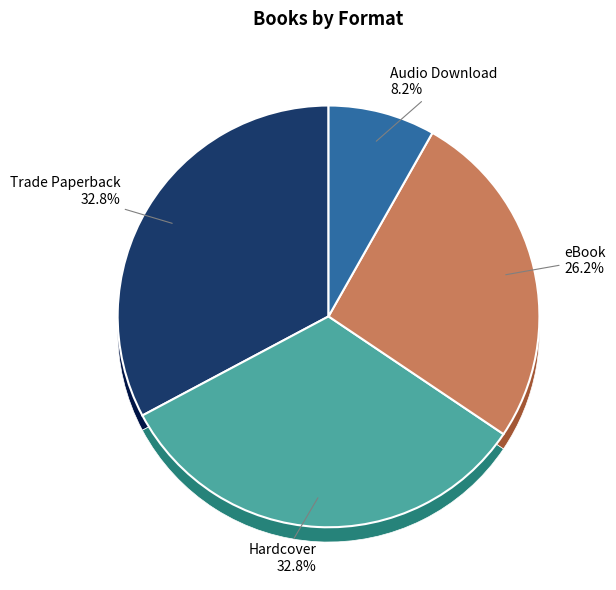

Does eBook represent more than half of the total?

No